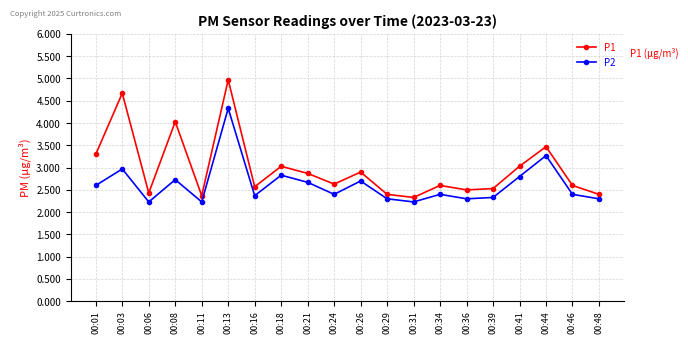

What is the total value across all series at 00:13?

9.3